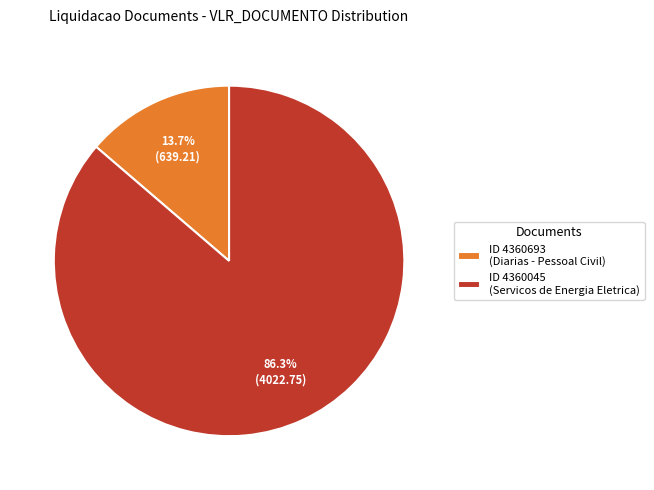

Which slice represents more than half of the pie?

ID 4360045 (Servicos de Energia Eletrica)